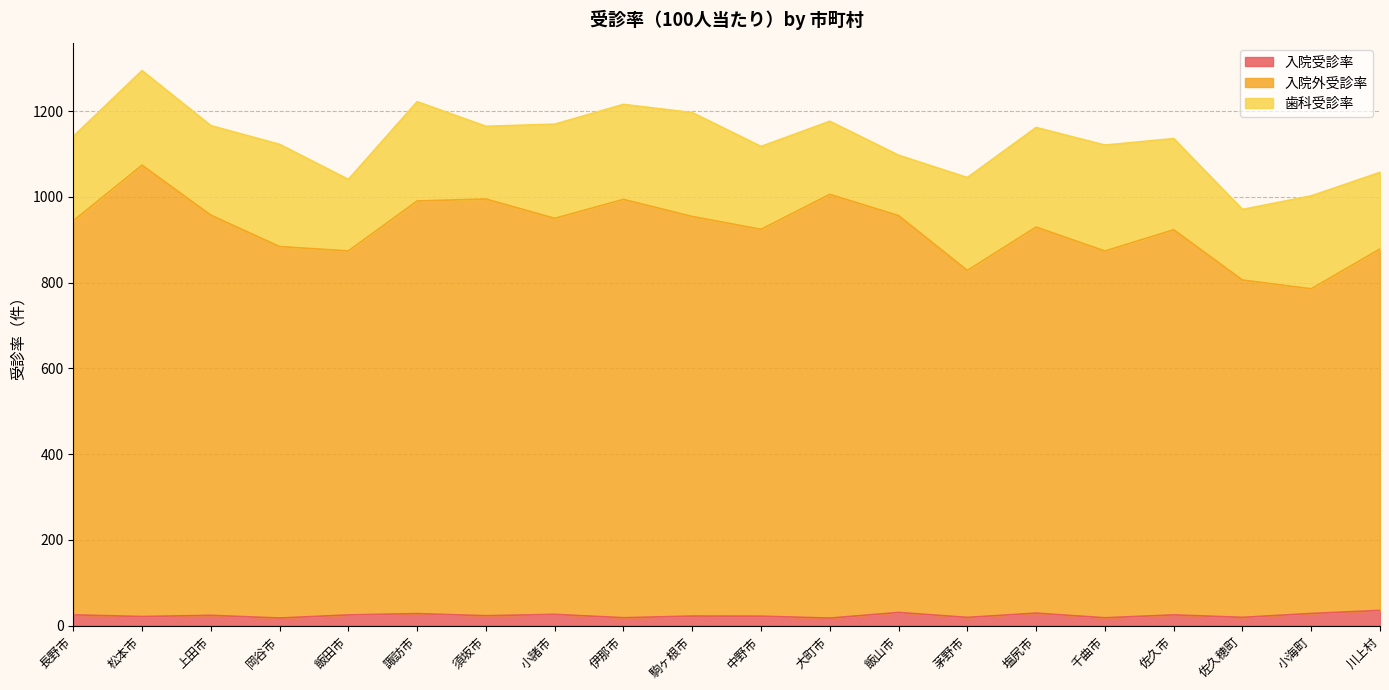

At which label does 入院受診率 first exceed 24?

長野市